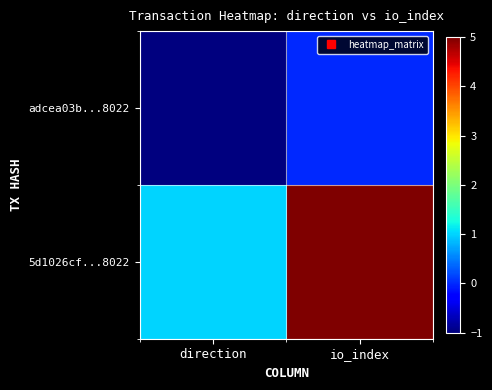

At which category is the sum across all series the highest?

io_index